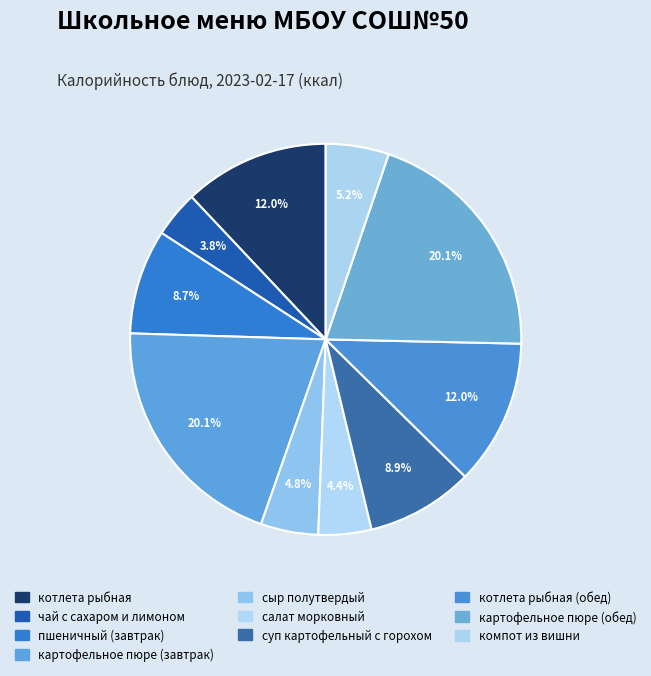

Count the number of slices in the pie.

10